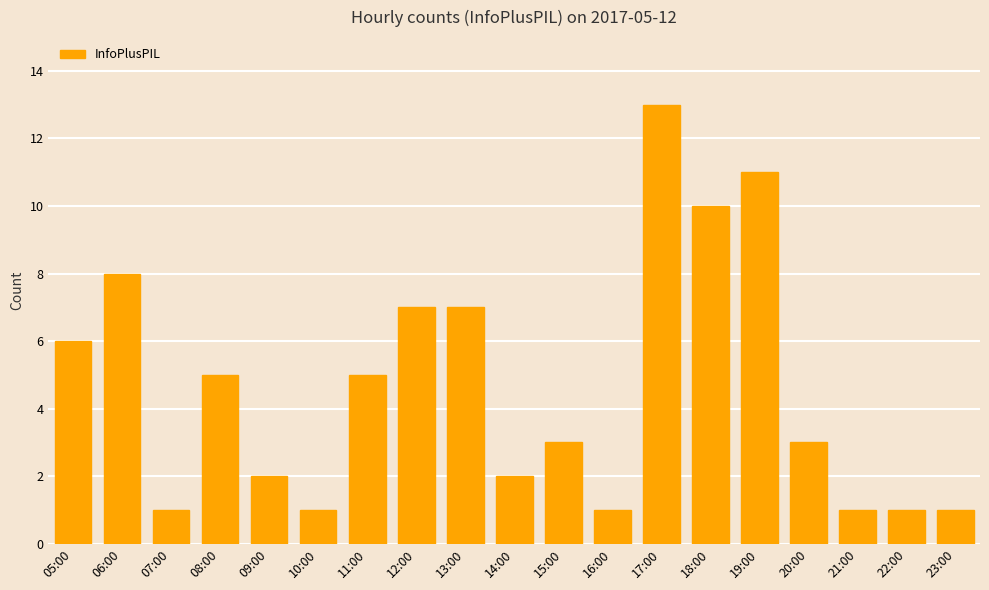

What is the minimum value shown in the chart?

1